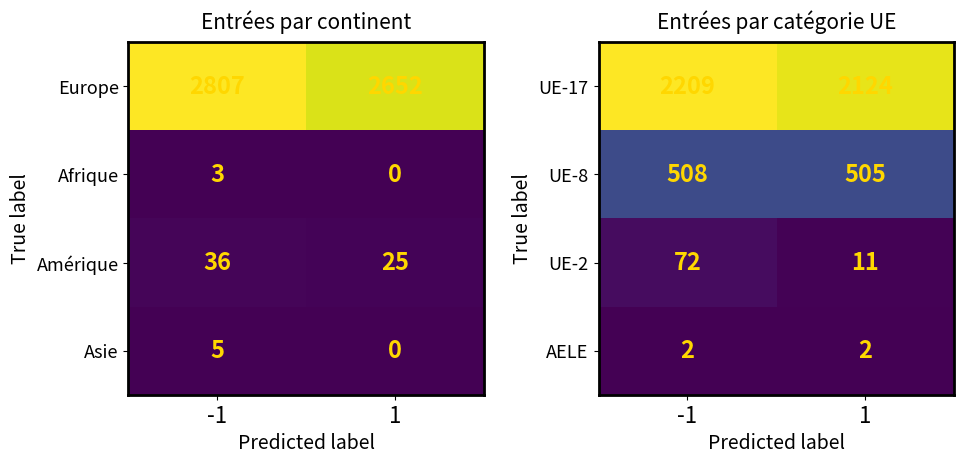

Count the UE-17 values in the range 2124 to 2209.

2